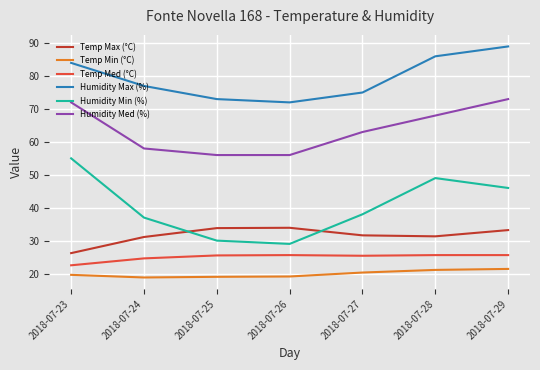

True or false: Temp Med (°C) and Humidity Max (%) intersect in this chart.

False